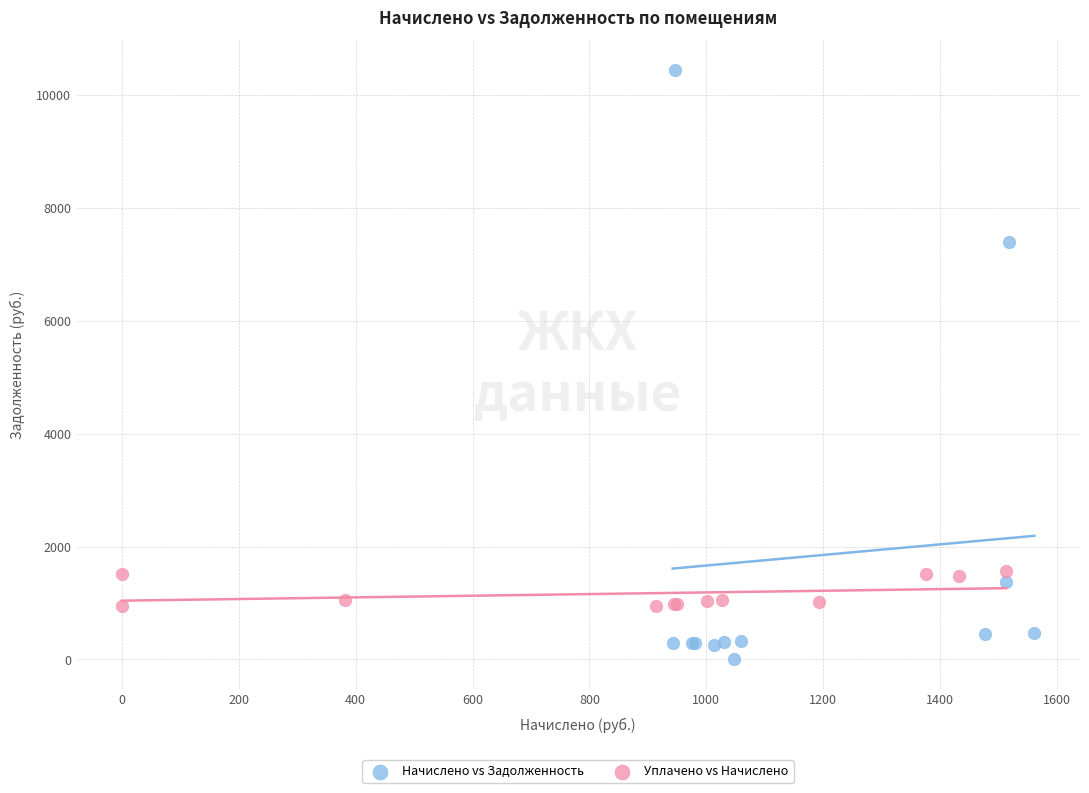

Which series has the largest Y range (max minus min)?

Начислено vs Задолженность